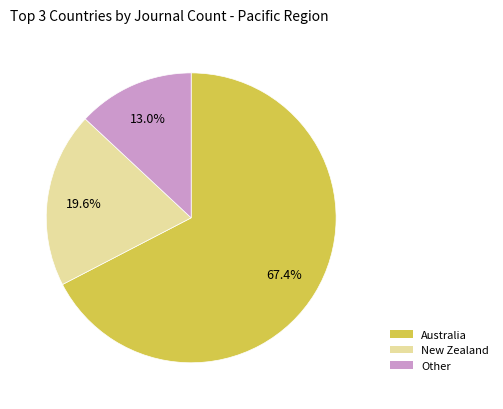

What is the smallest slice in the pie chart?

Other